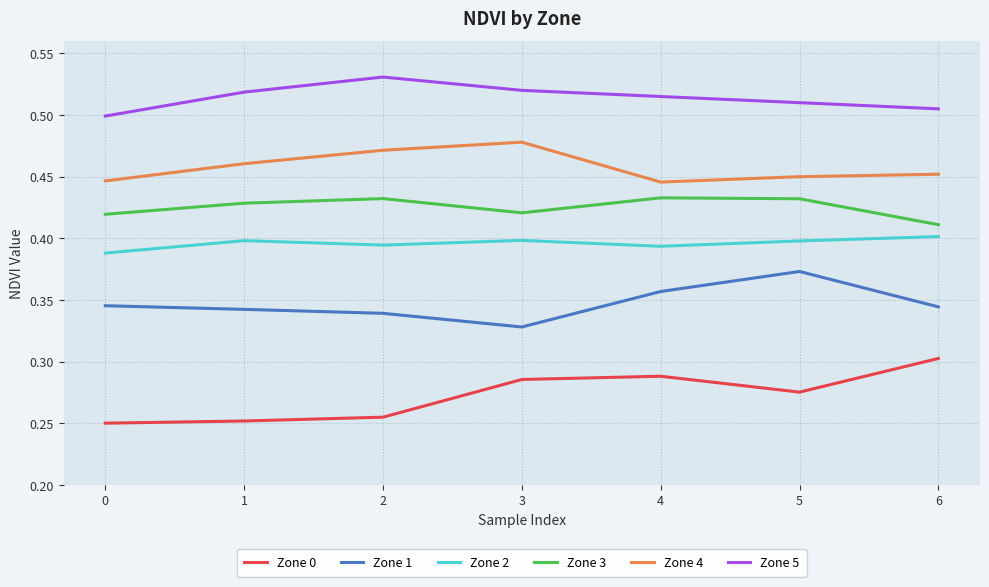

True or false: Zone 5 and Zone 3 cross at least once.

False